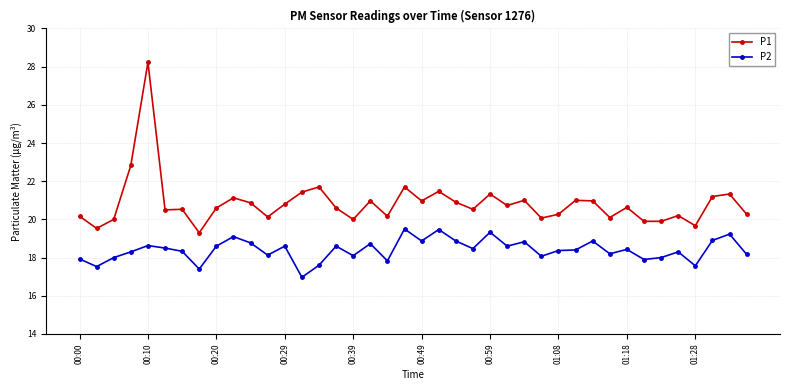

What is the value of the P1 point at the 24th from the left?

20.5